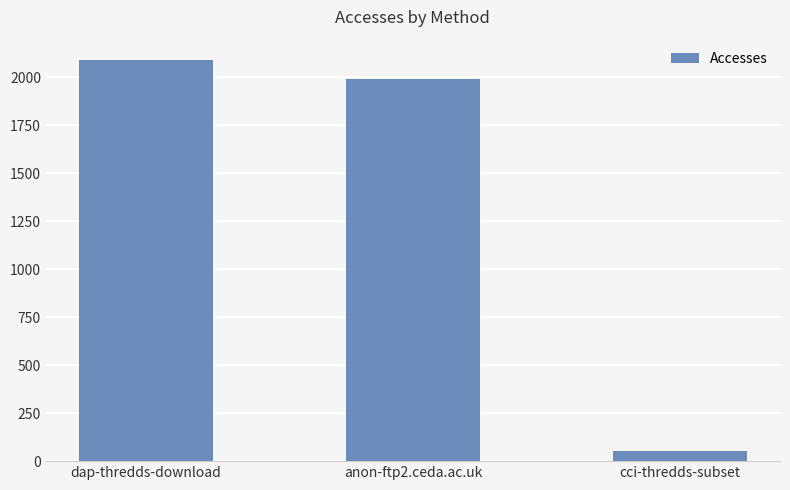

What is the change in value from dap-thredds-download to cci-thredds-subset?

-2039